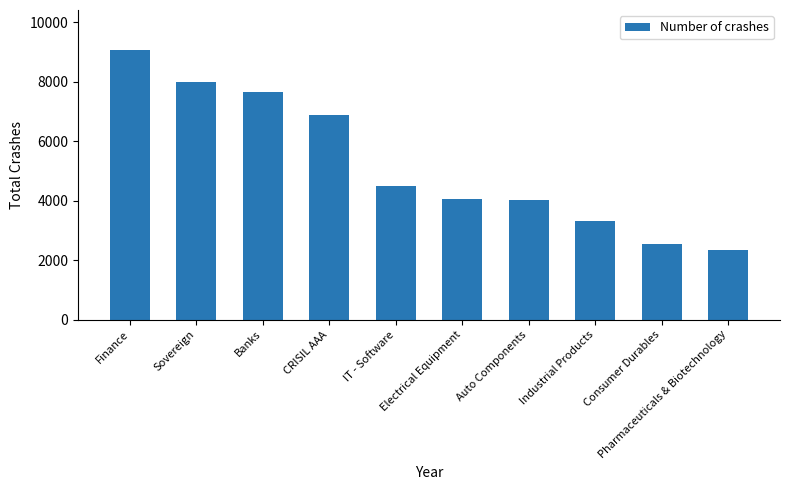

What is the minimum value shown in the chart?

2331